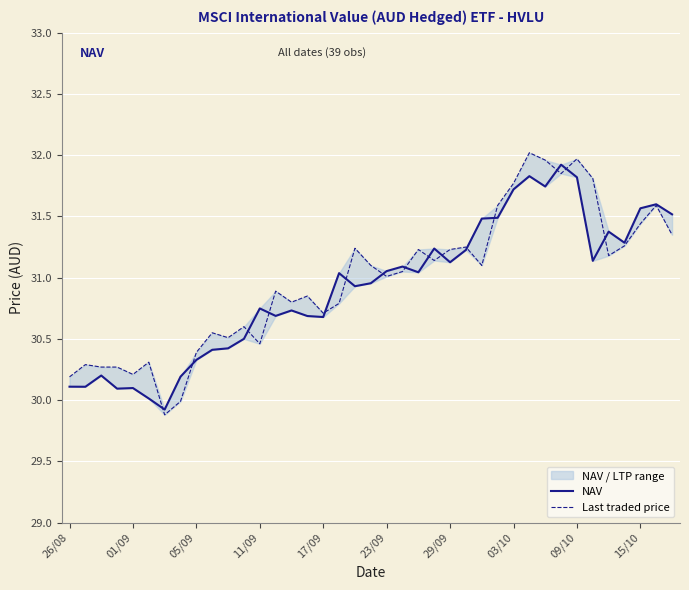

What is the minimum value for NAV?

29.9